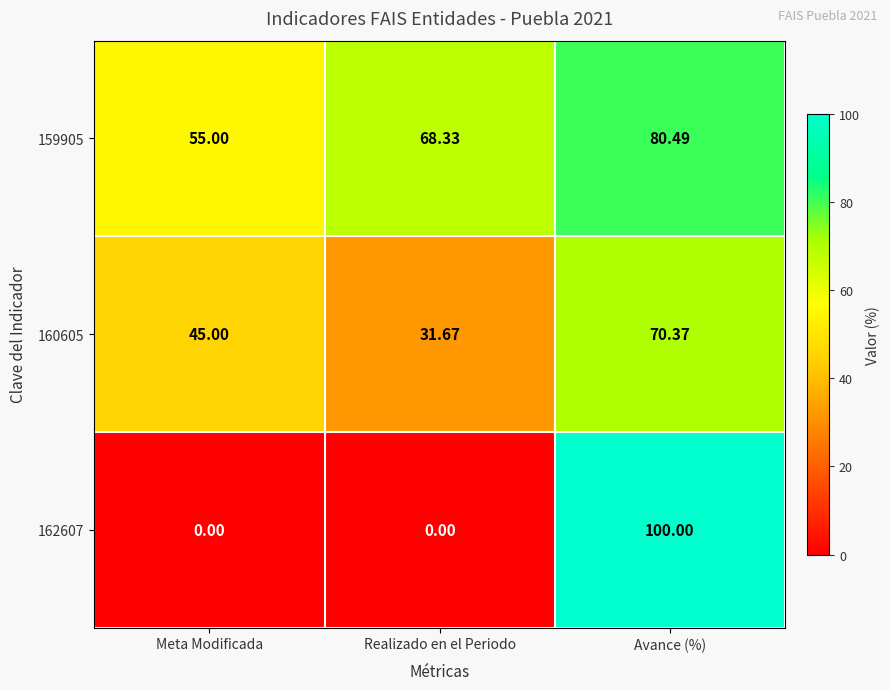

Rank the categories by 160605 value from lowest to highest.

Realizado en el Periodo, Meta Modificada, Avance (%)